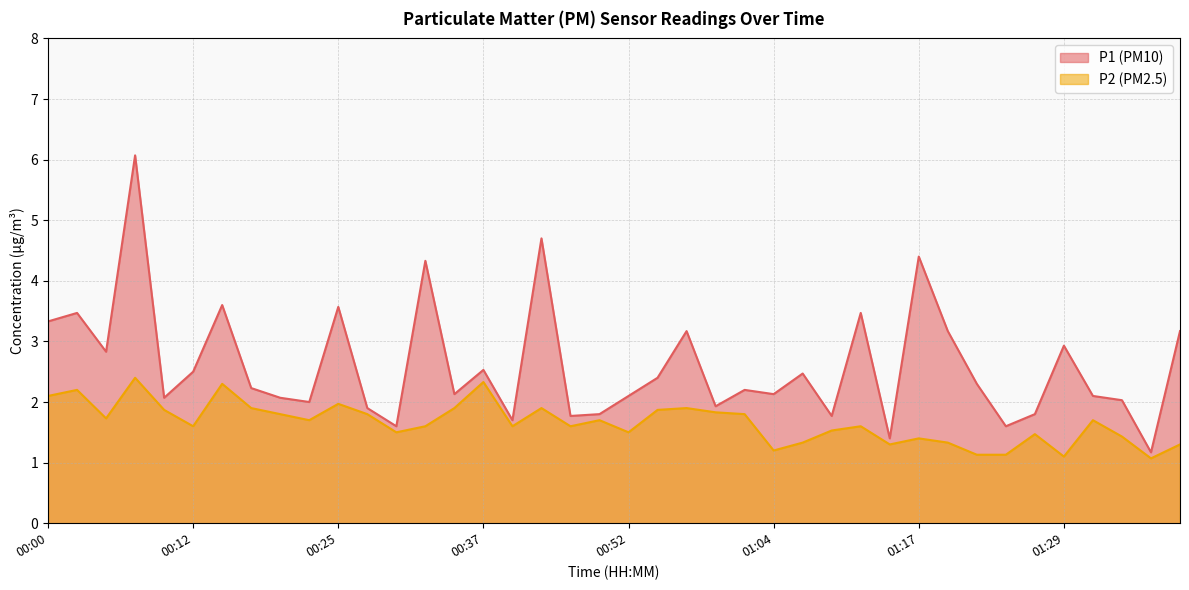

What is the sum of all P1 values?

103.9